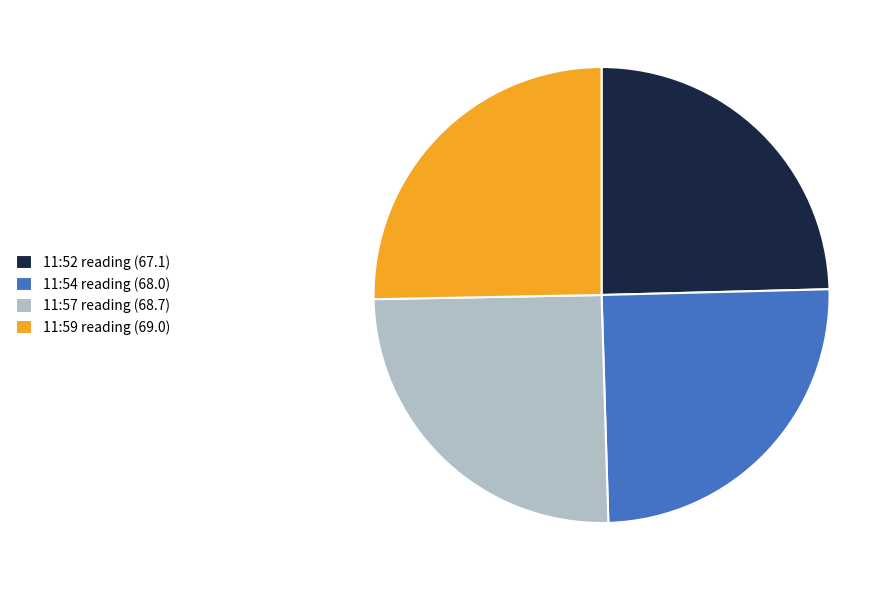

True or false: 11:52 reading (67.1) accounts for 25% of the total.

True